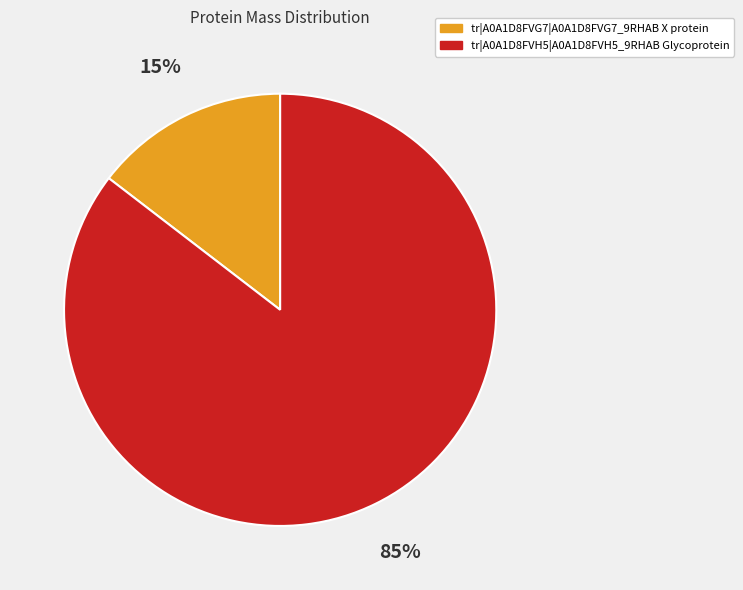

Count the number of slices in the pie.

2